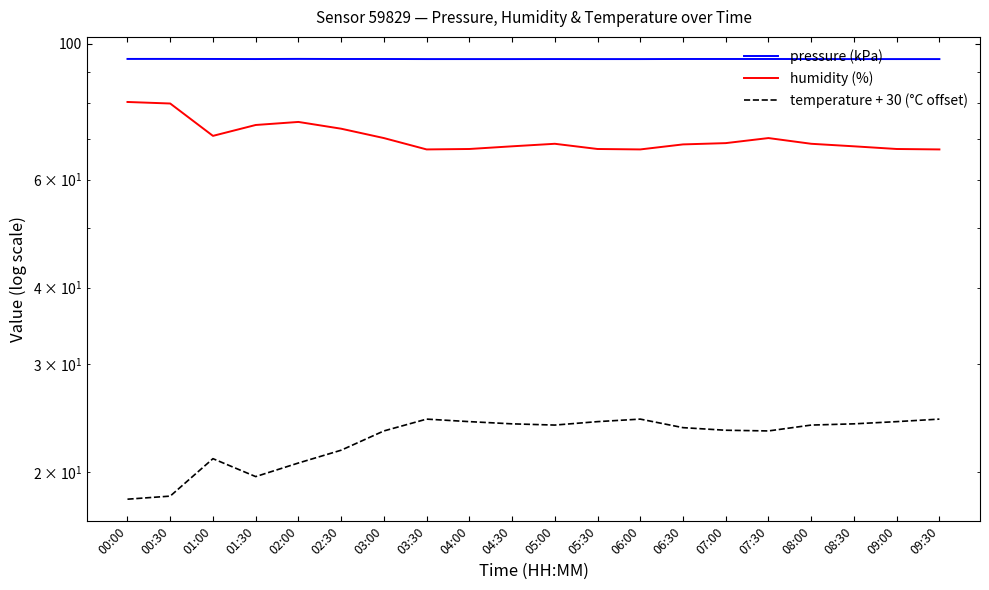

What are all the series names shown in the legend?

pressure (kPa), humidity (%), temperature + 30 (°C offset)